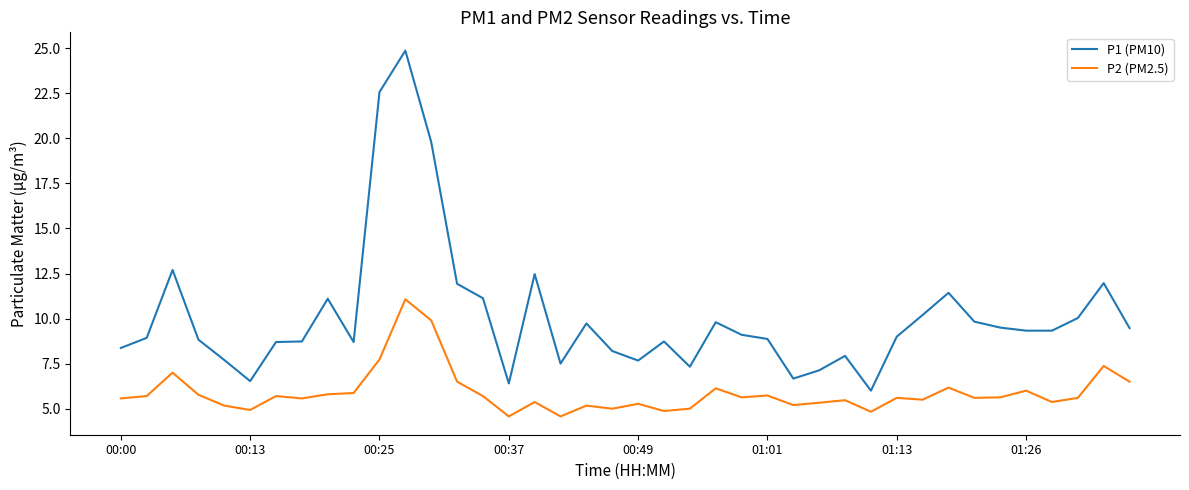

What is the difference between the maximum and minimum values in the P2 (PM2.5) series?

6.5